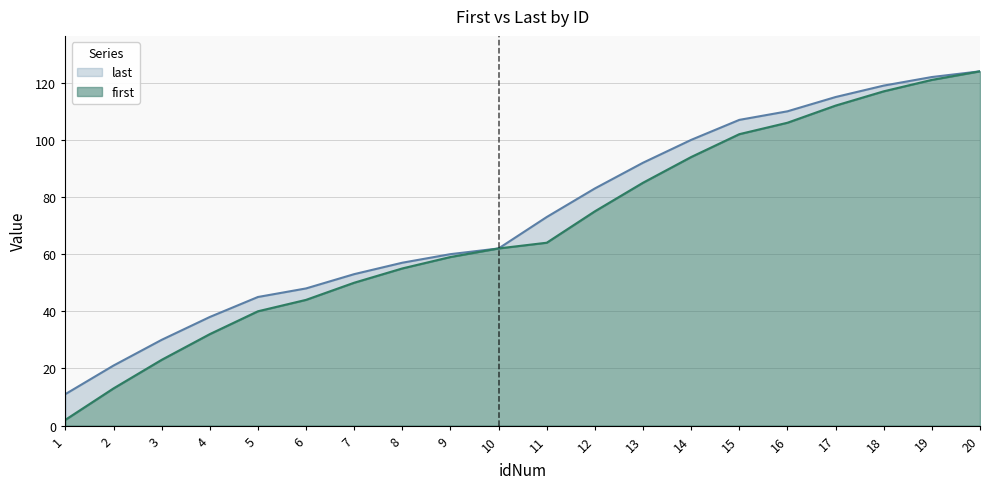

True or false: first has a value of 55 at 5.

False